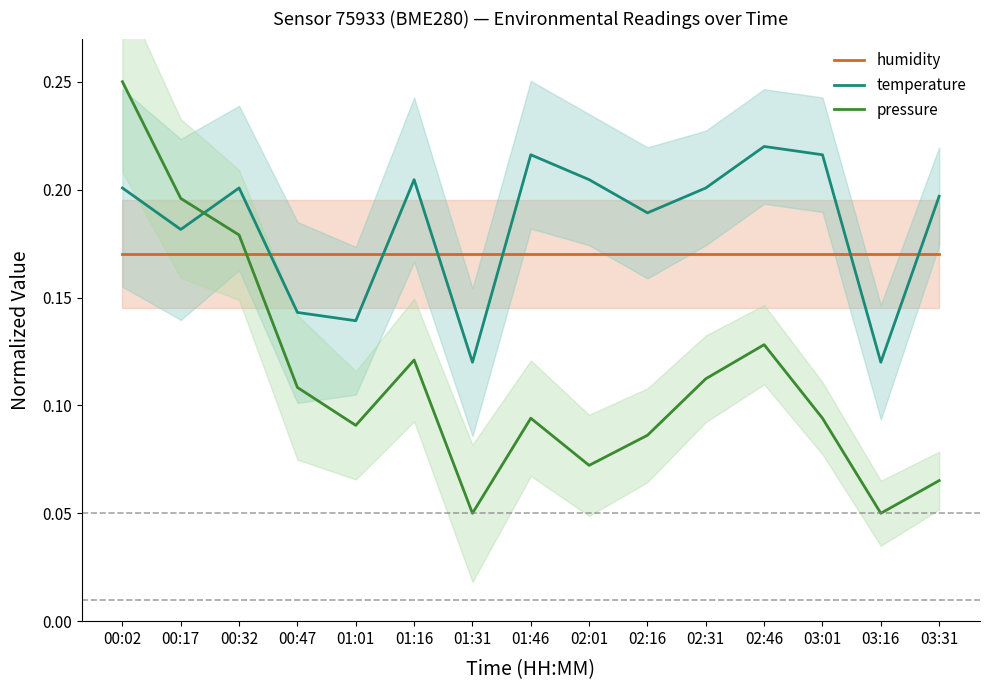

True or false: temperature has a value of 0.2 at 02:31.

True